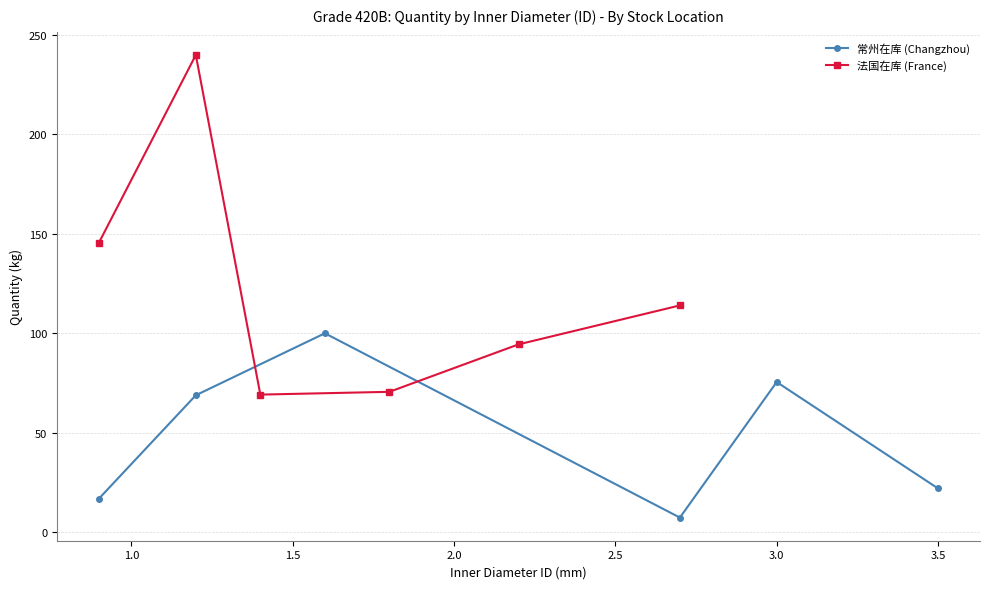

What is the difference between the maximum and minimum values in the 法国在库 (France) series?

170.7